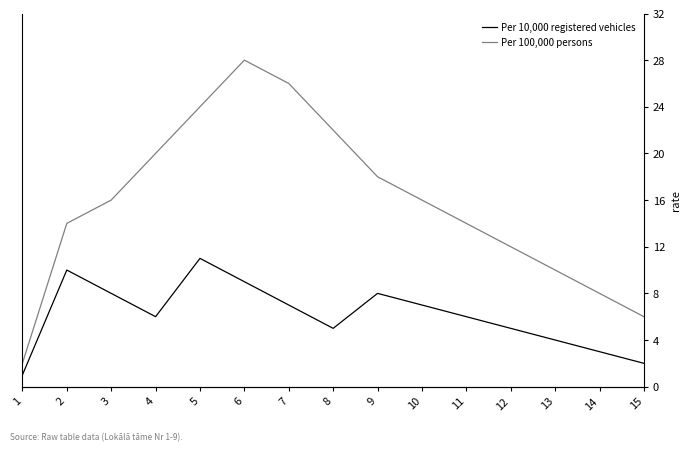

Where is the first local maximum for Per 10,000 registered vehicles?

2